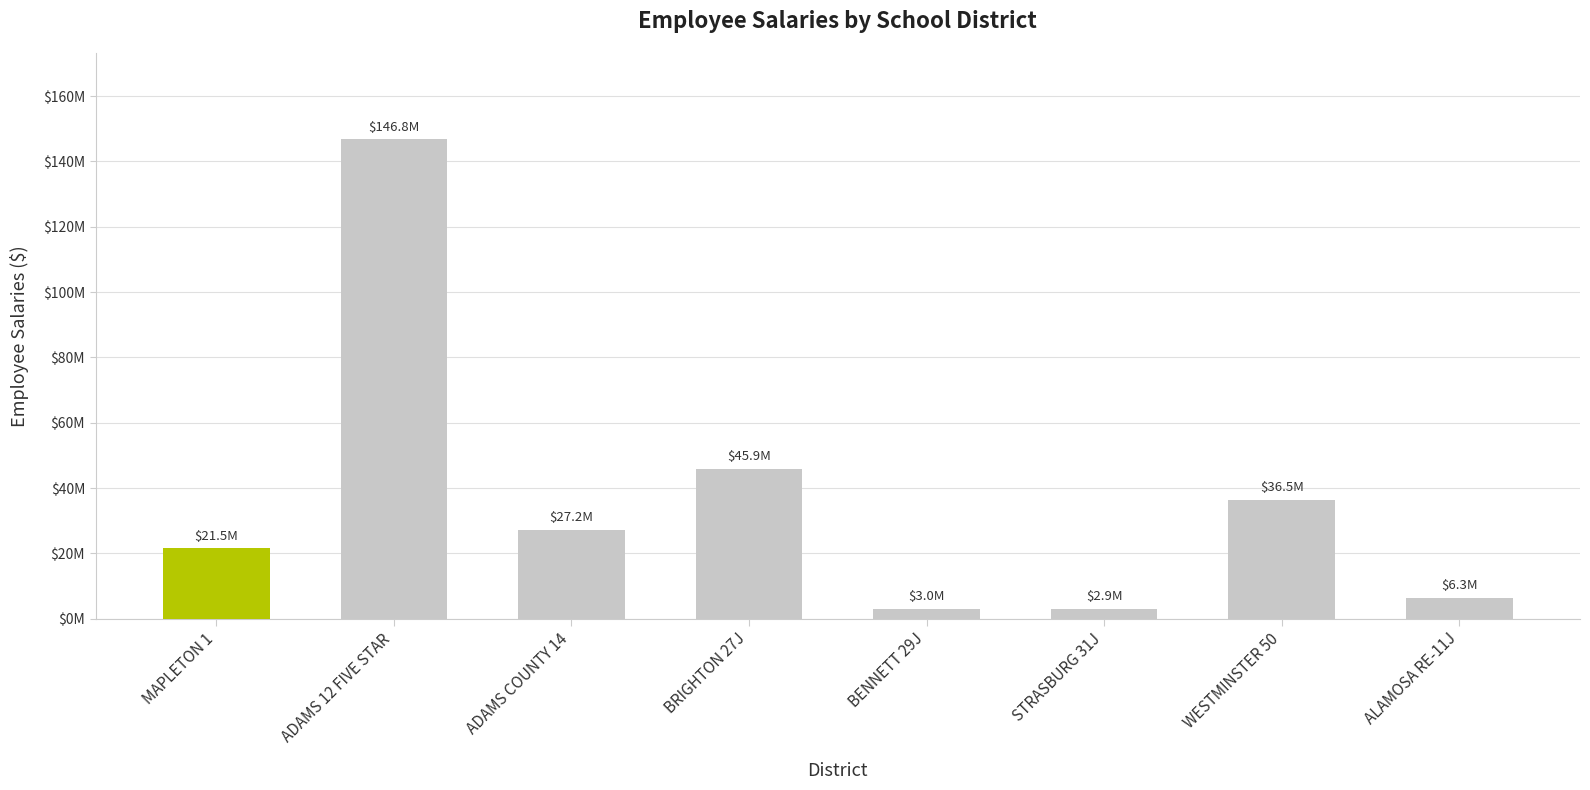

Count the number of data series in this chart.

1